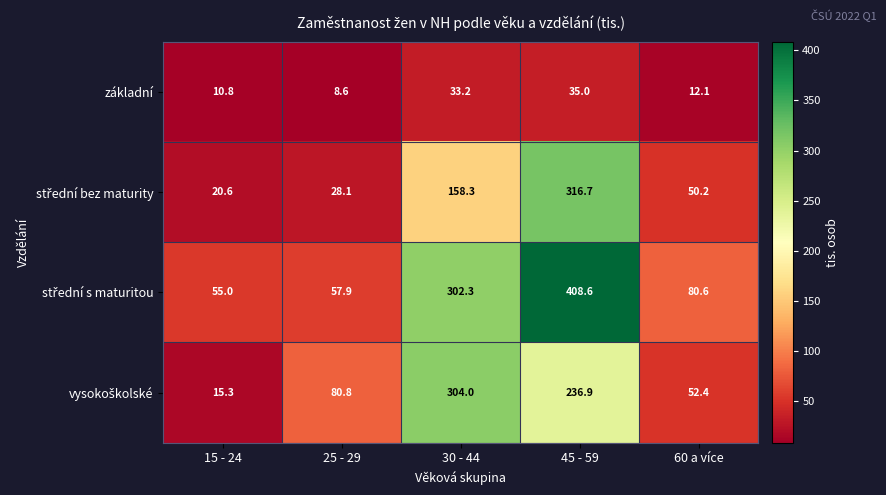

What is the smallest value displayed?

8.6